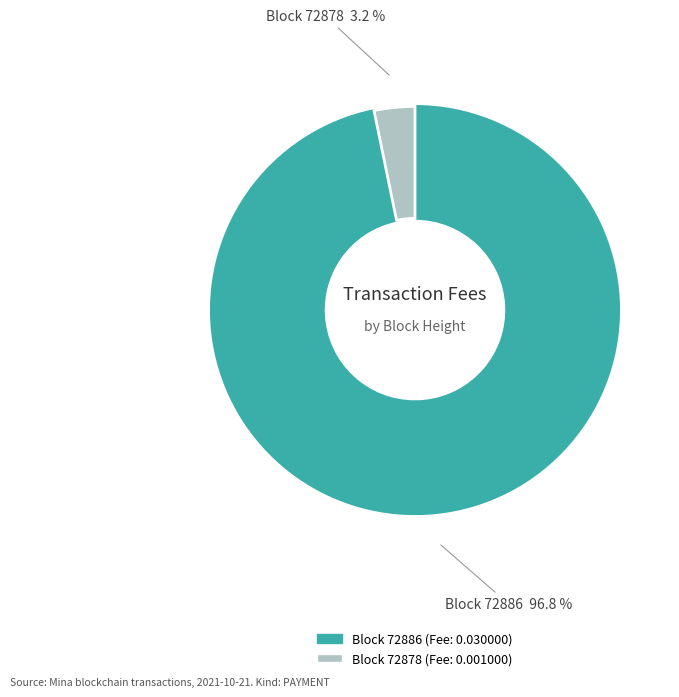

Does any single category account for the majority?

Yes